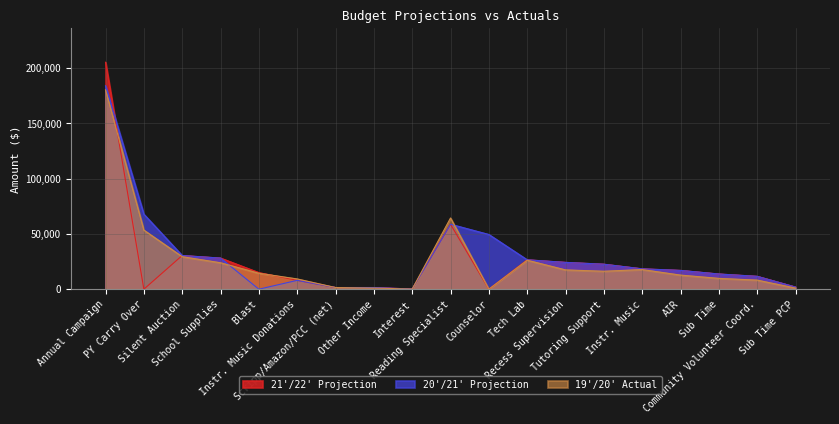

How many interior local valleys does the 19'/20' Actual series have?

3